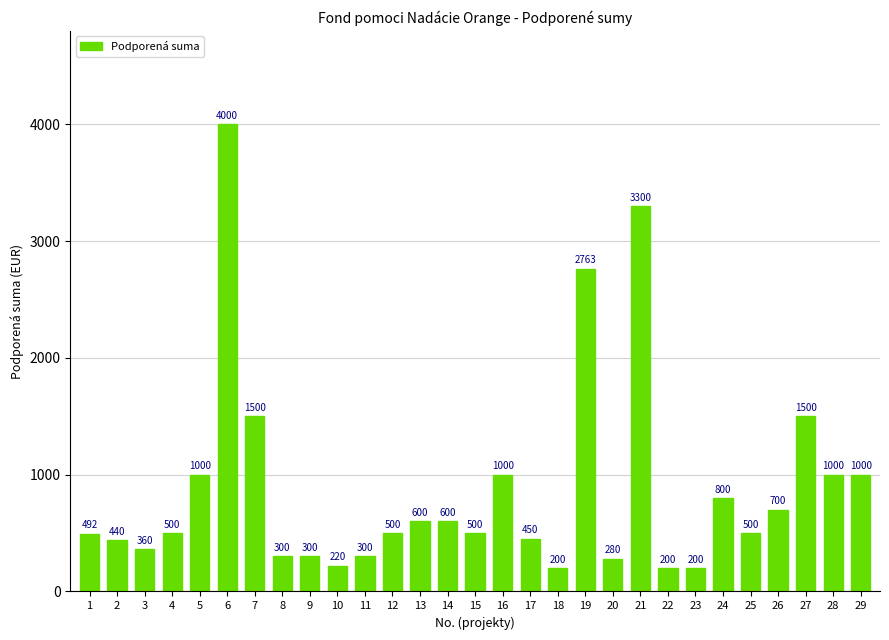

Between 7 and 22, which is larger?

7